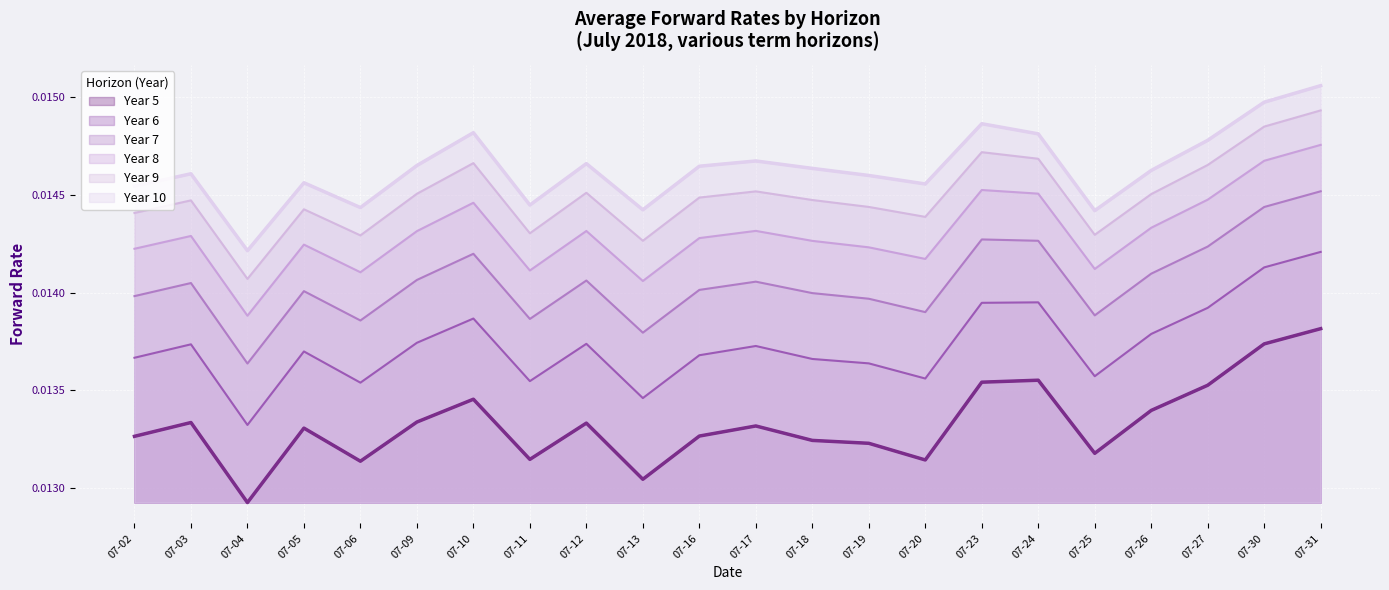

Which series has the largest total across all categories?

Year 10